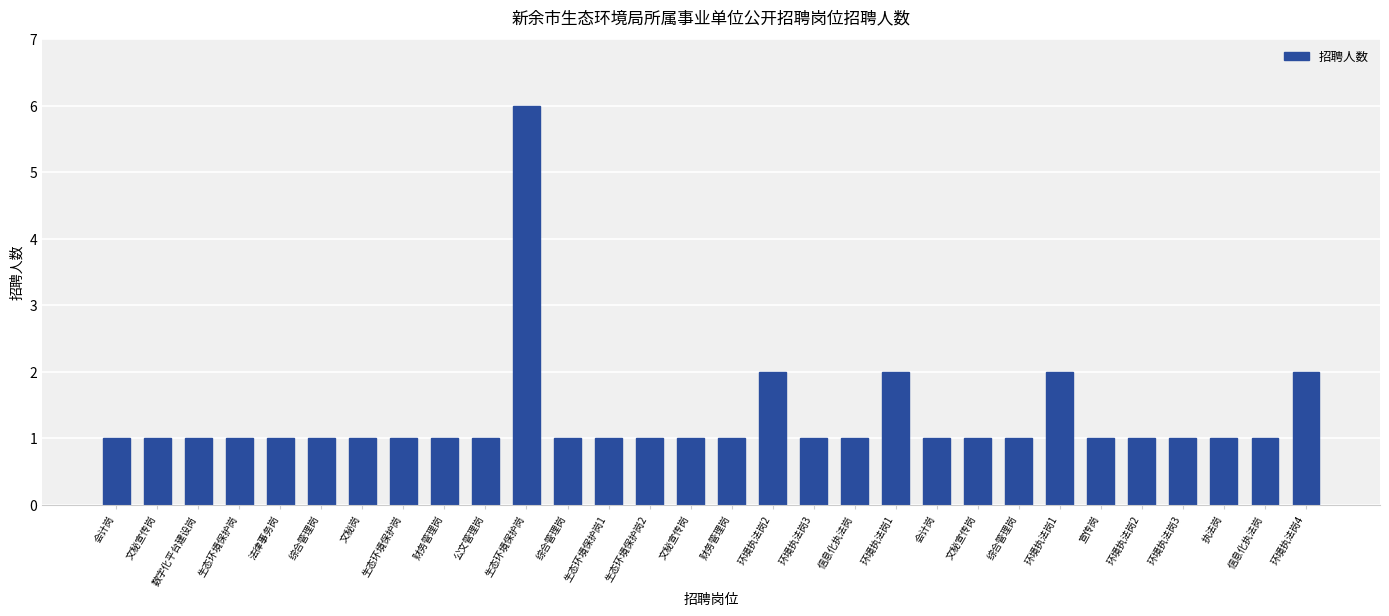

What is the minimum value shown in the chart?

1